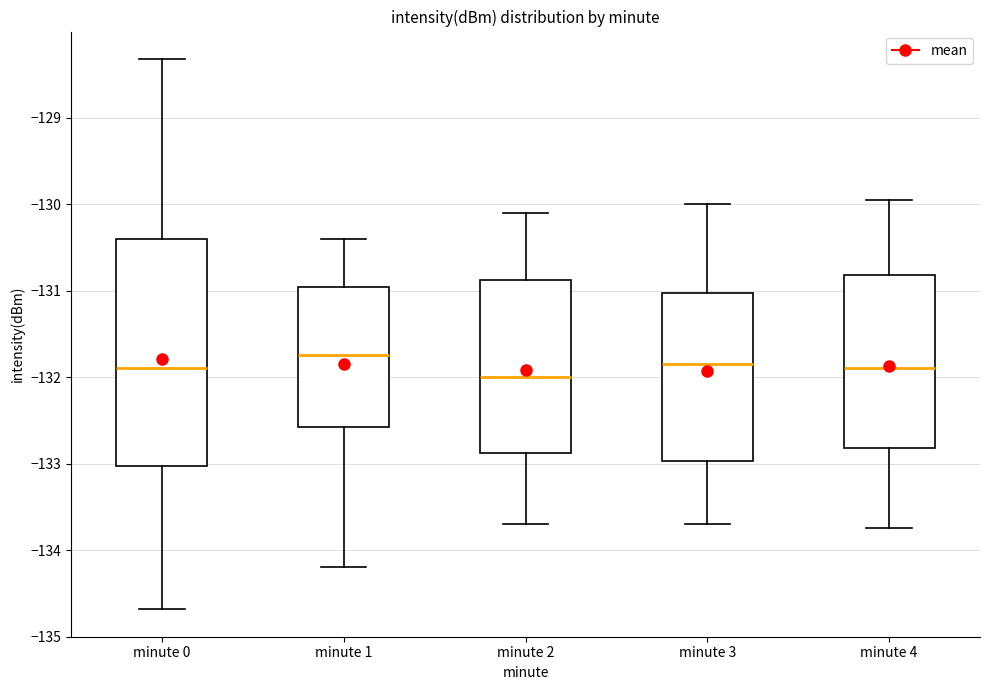

Where does the median line of the box for minute 2 sit on the y-axis? The values are not printed on the chart, so give them approximately, as read against the axis.

-132.0